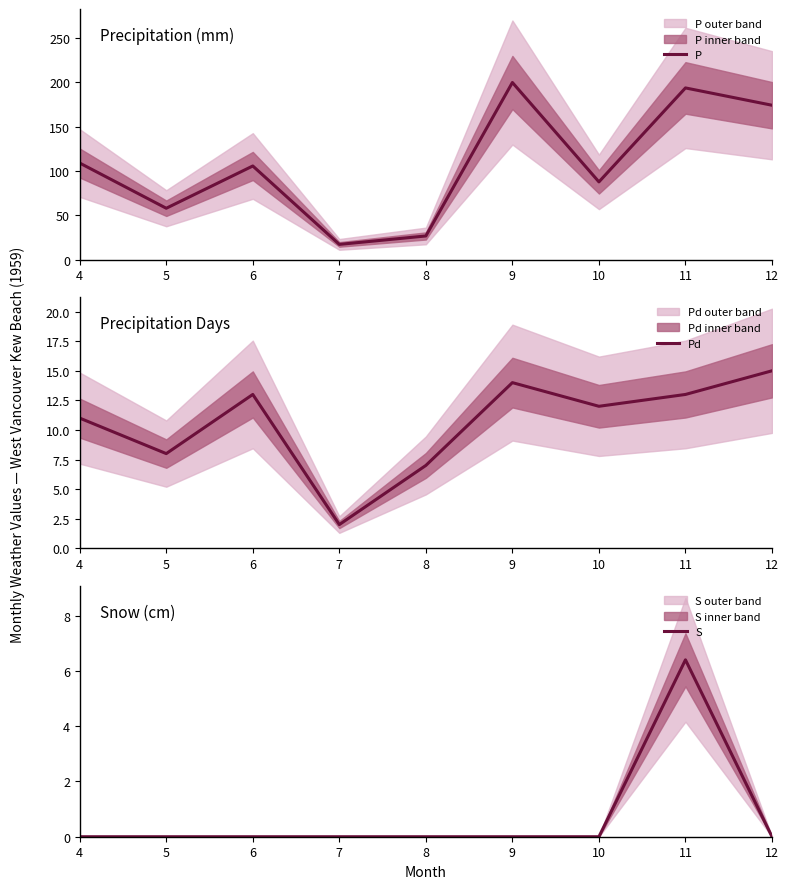

Reading left to right, what are all the values shown in this chart?

P: 108.9	58.0	105.6	17.3	26.8	199.6	87.7	193.5	174.0
Pd: 11.0	8.0	13.0	2.0	7.0	14.0	12.0	13.0	15.0
S: 0.0	0.0	0.0	0.0	0.0	0.0	0.0	6.4	0.0